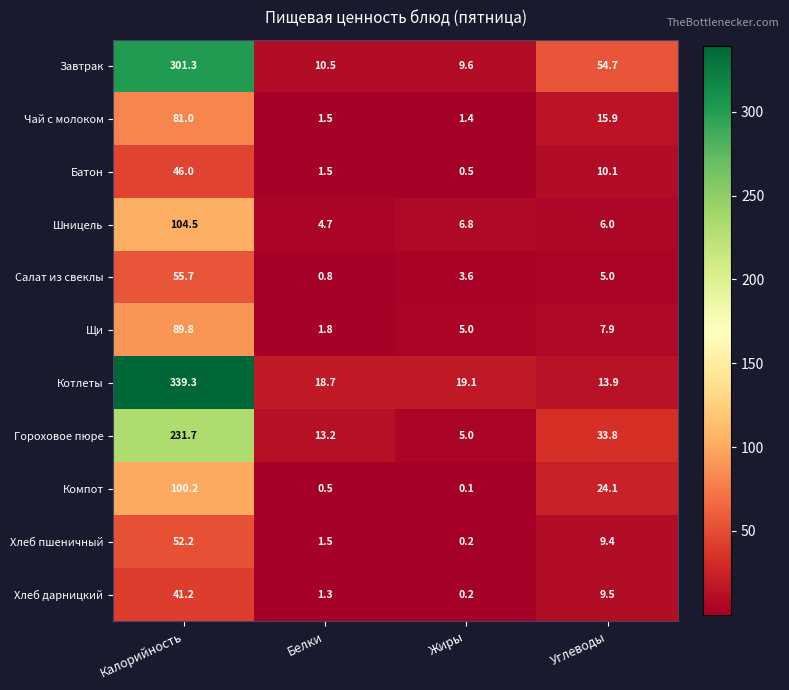

Which category has the lowest value across all series?

Жиры